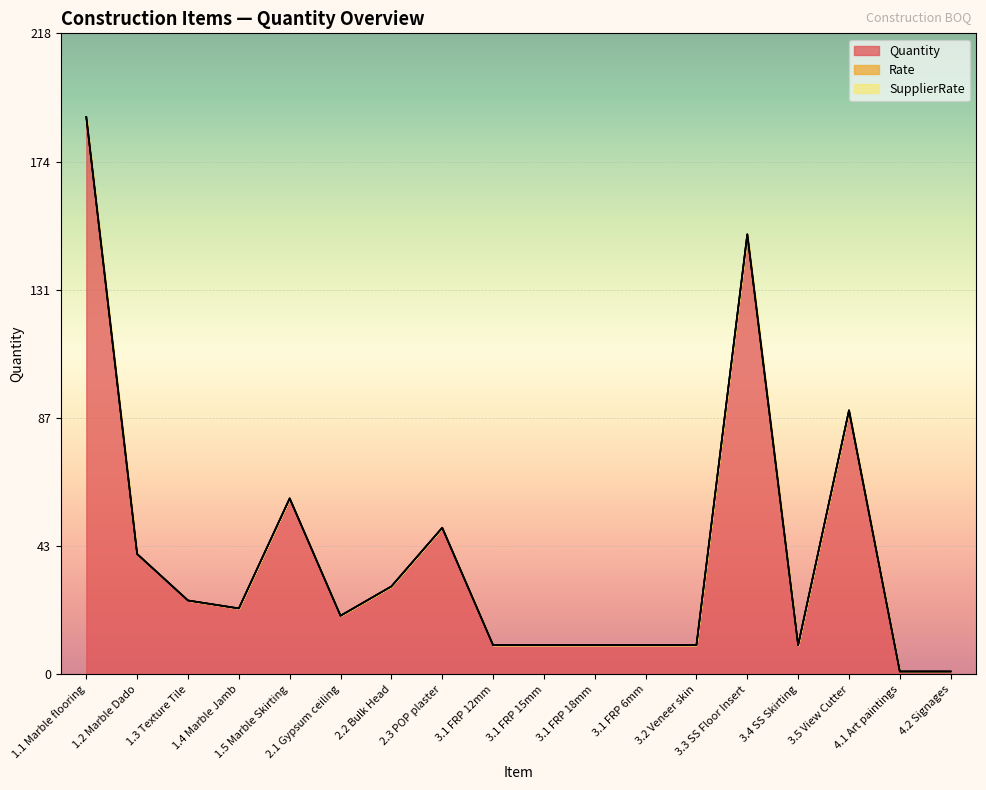

What position from the right is 1.2 Marble Dado?

17